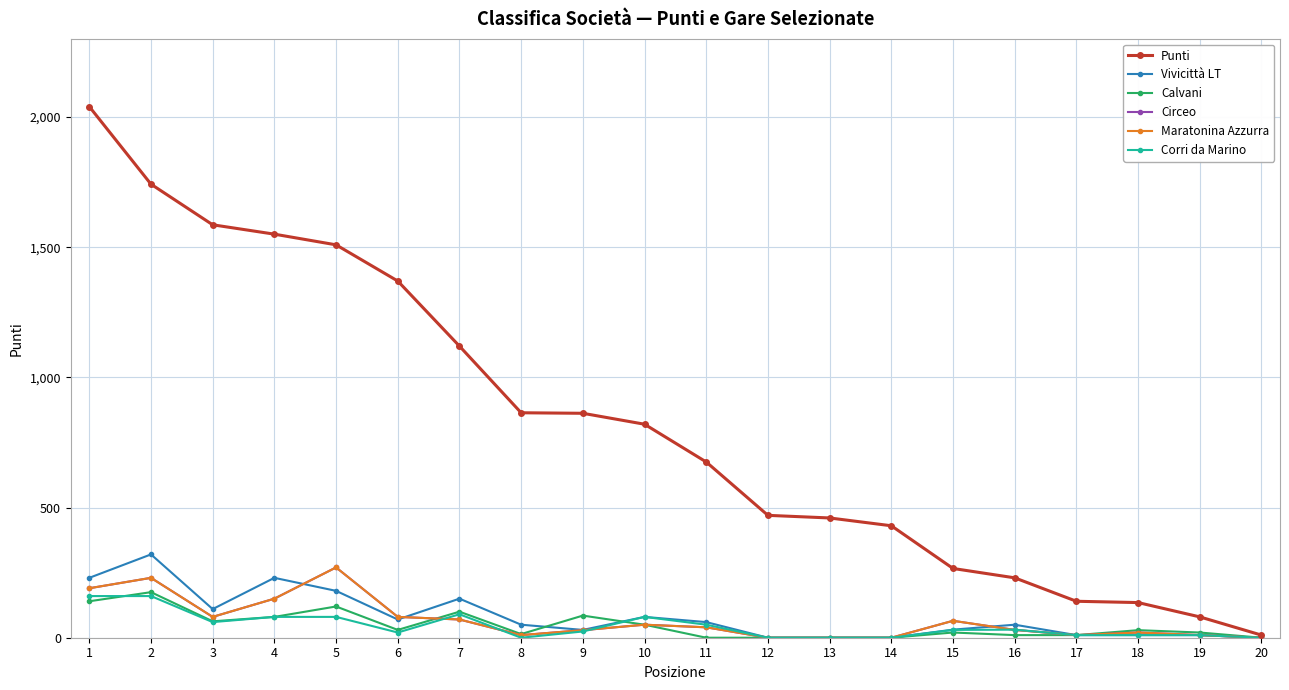

Rank the series at 18 from lowest to highest value.

Vivicittà LT, Corri da Marino, Circeo, Maratonina Azzurra, Calvani, Punti